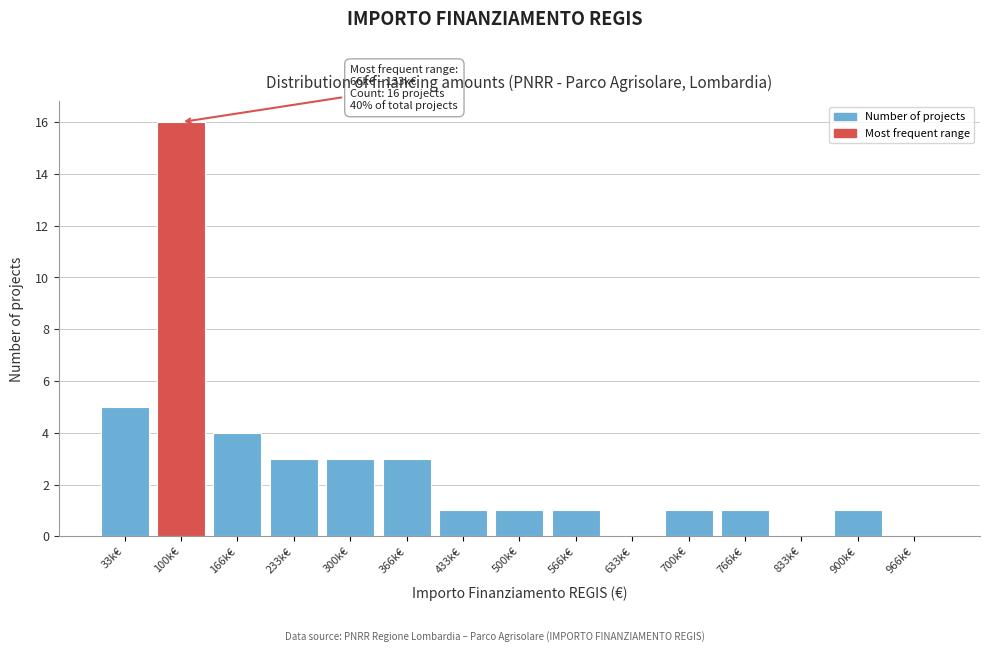

Reading left to right, transcribe all the data shown in this chart.

33k€=5	100k€=16	166k€=4	233k€=3	300k€=3	366k€=3	433k€=1	500k€=1	566k€=1	633k€=0	700k€=1	766k€=1	833k€=0	900k€=1	966k€=0